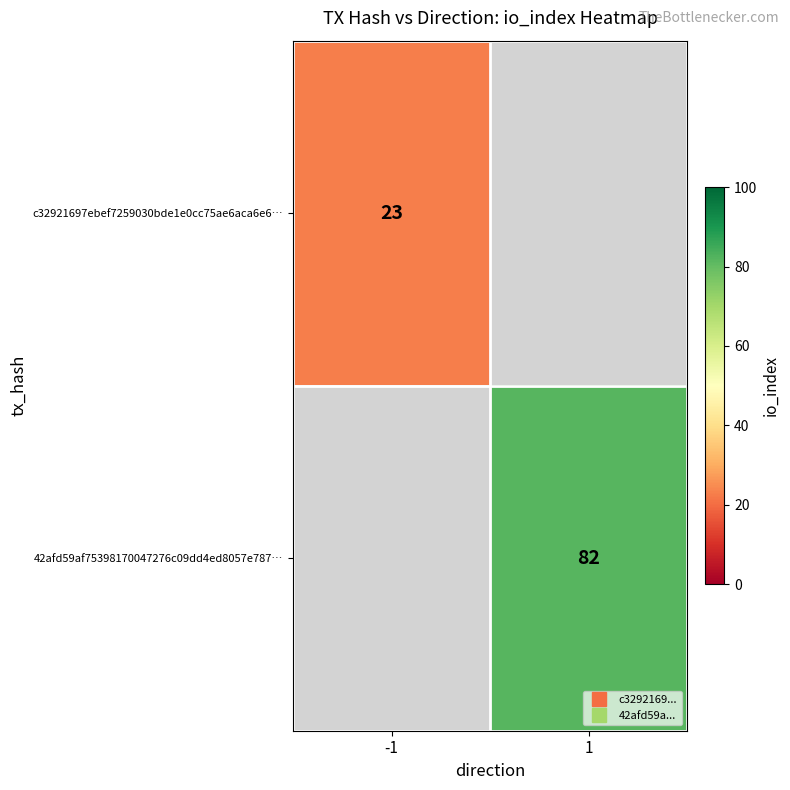

Between 1 and -1, which is larger?

-1